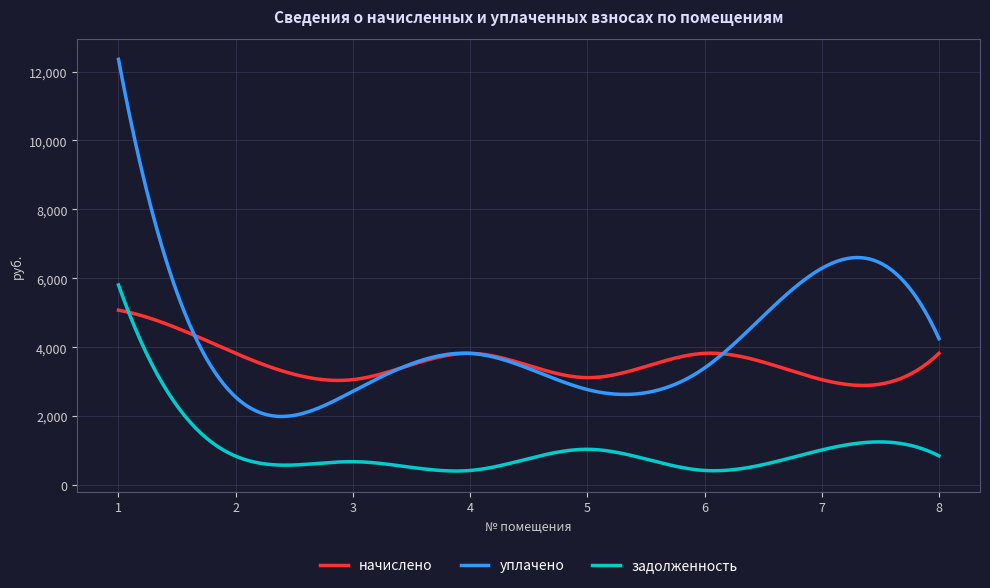

What is the sum of all задолженность values?

306535.0